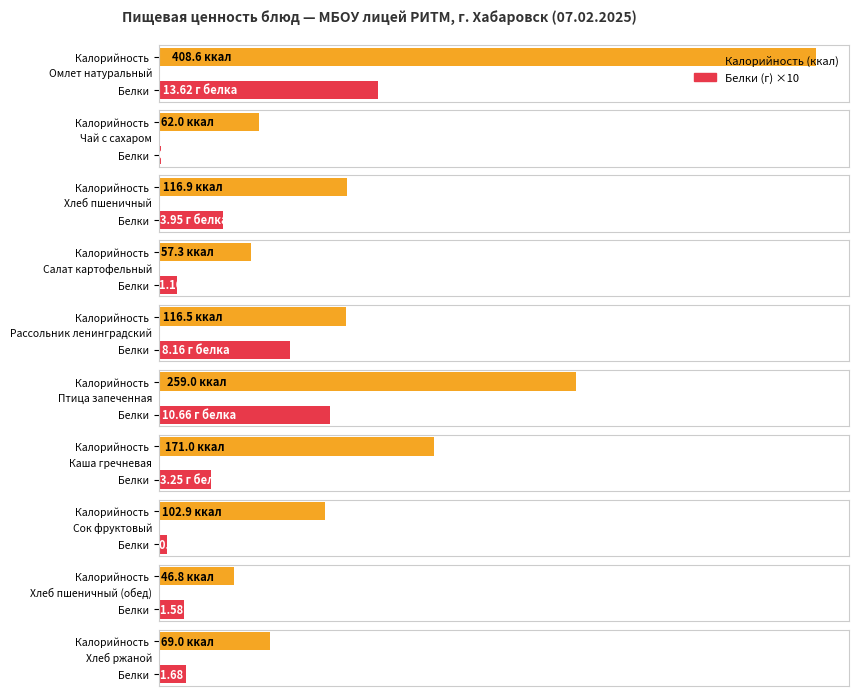

What is the difference between the Калорийность values at Хлеб пшеничный and Сок фруктовый?

14.0